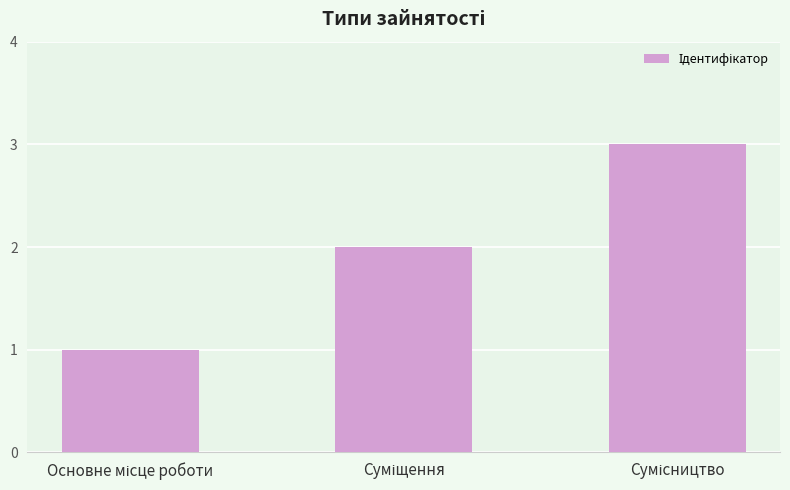

What is the greatest value displayed?

3